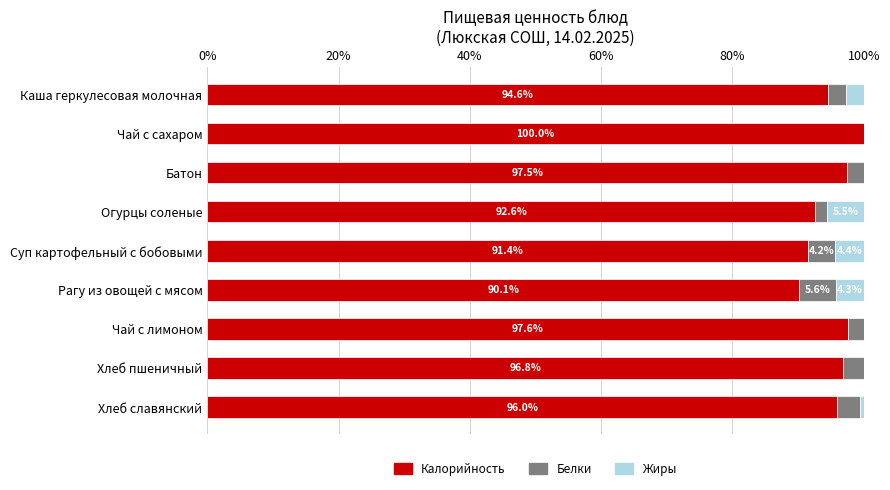

Where is Калорийность nearest to the value 95?

Каша геркулесовая молочная